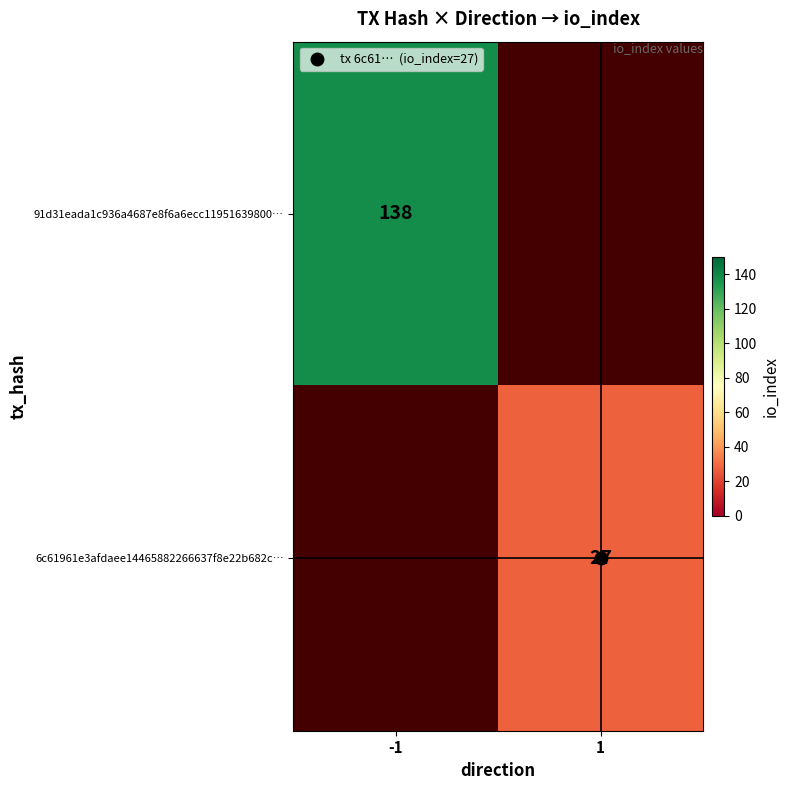

Is it true that 6c61961e3afdaee14465882266637f8e22b682c… equals 27.0 at 1?

True